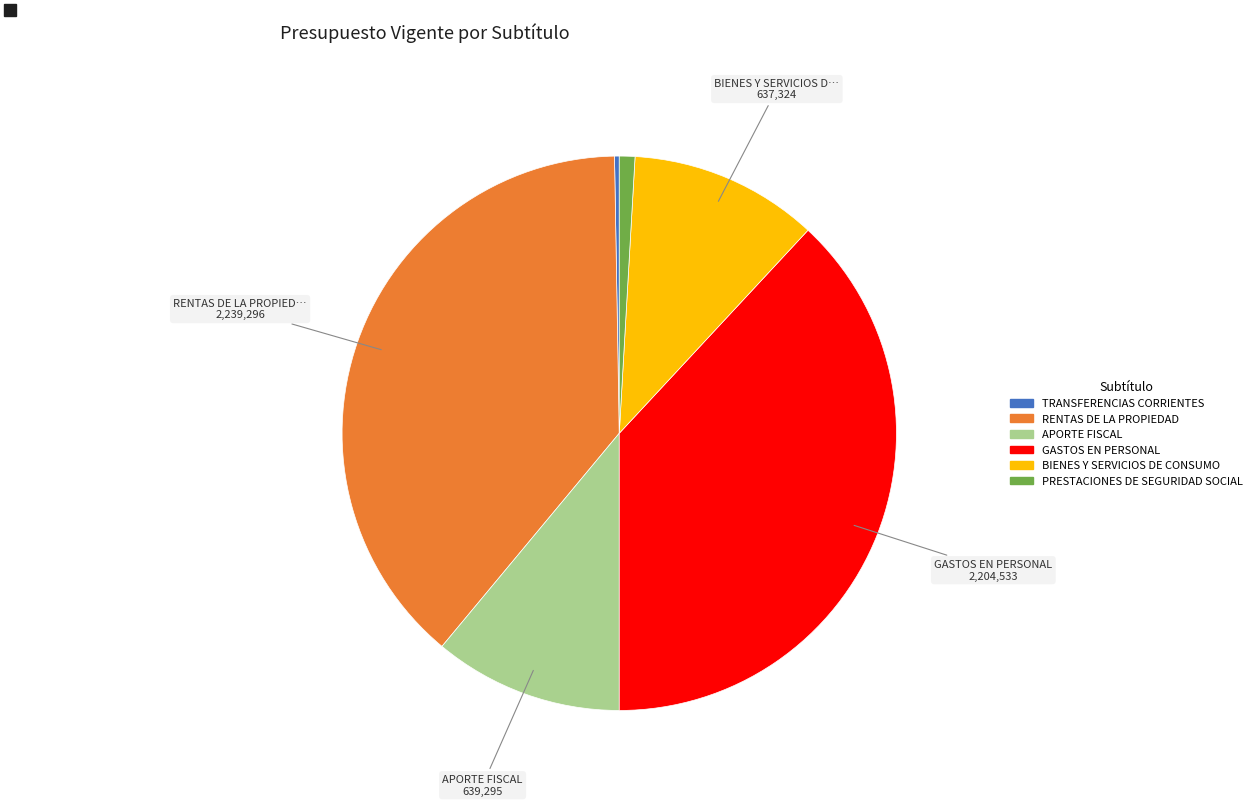

Which category has the biggest portion of the pie?

RENTAS DE LA PROPIEDAD